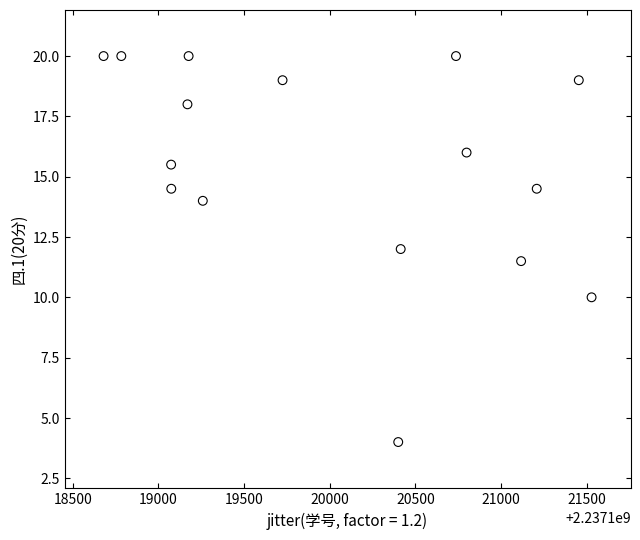

What is the range of Y values (max minus min)?

16.0